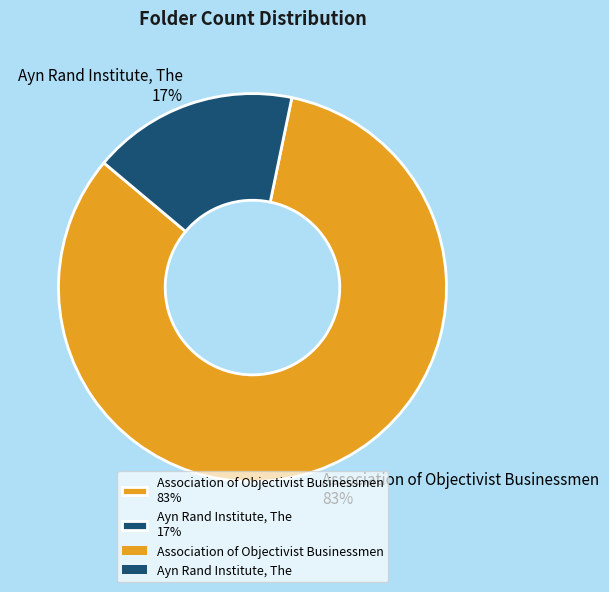

Combined, do Ayn Rand Institute, The 17% and Association of Objectivist Businessmen 83% account for over 50%?

Yes